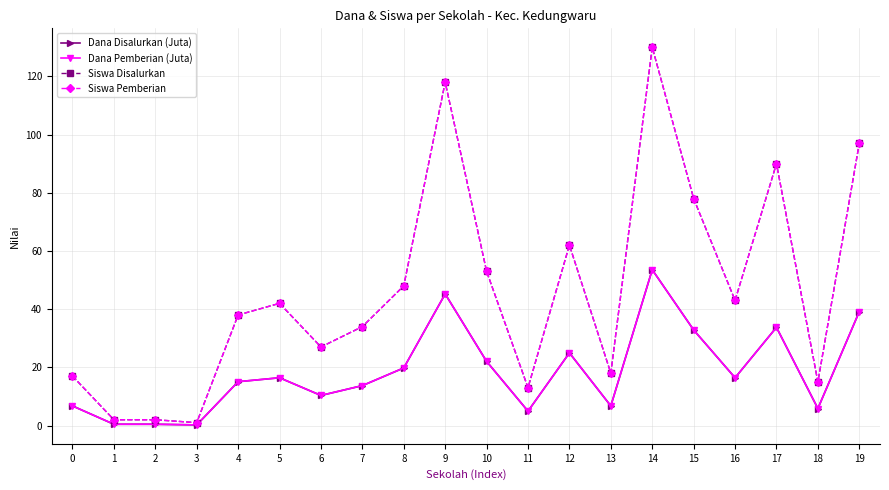

Does the chart have visible grid lines?

Yes